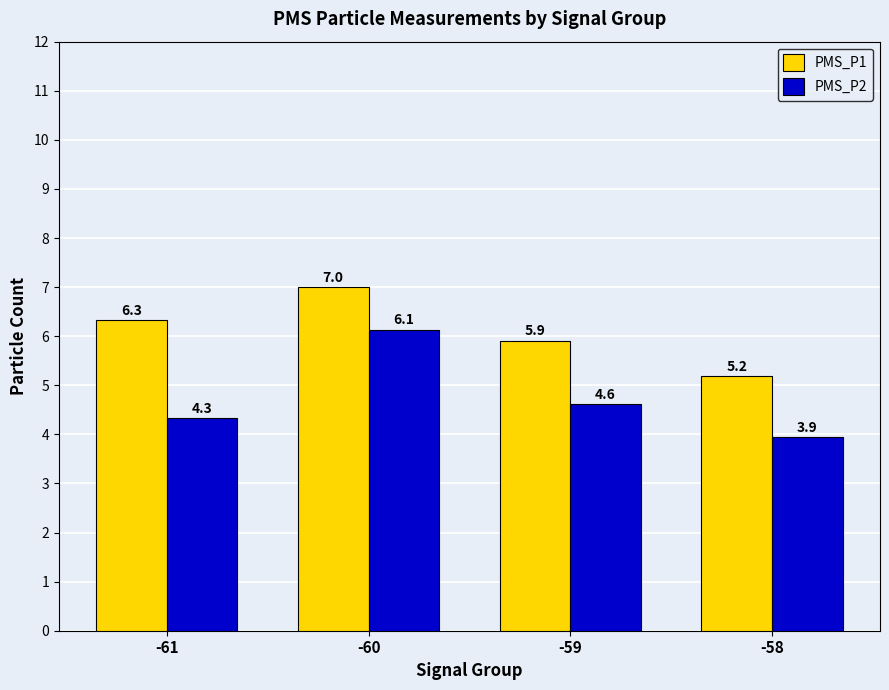

Reading left to right, extract all data points from this chart.

PMS_P1: 6.3	7.0	5.9	5.2
PMS_P2: 4.3	6.1	4.6	3.9